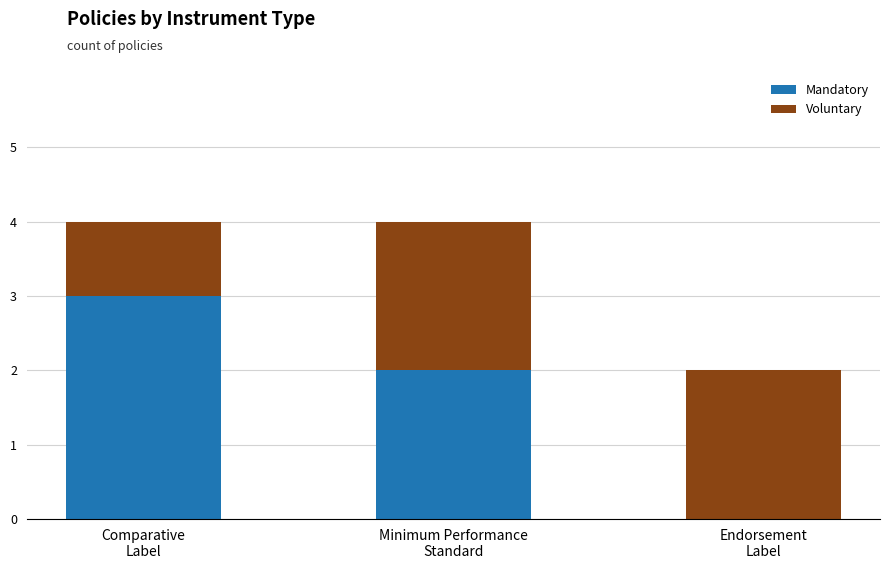

What is the sum of all Mandatory values?

5